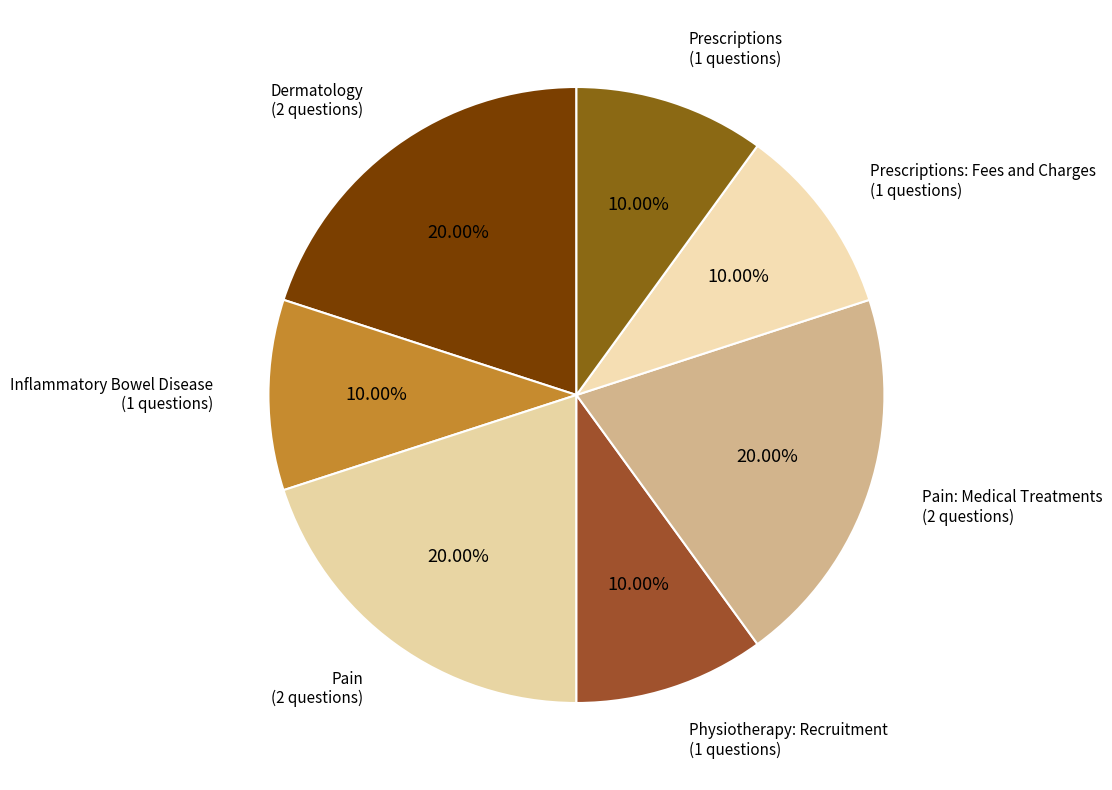

Do Inflammatory Bowel Disease and Pain: Medical Treatments together represent more than half of the pie?

No